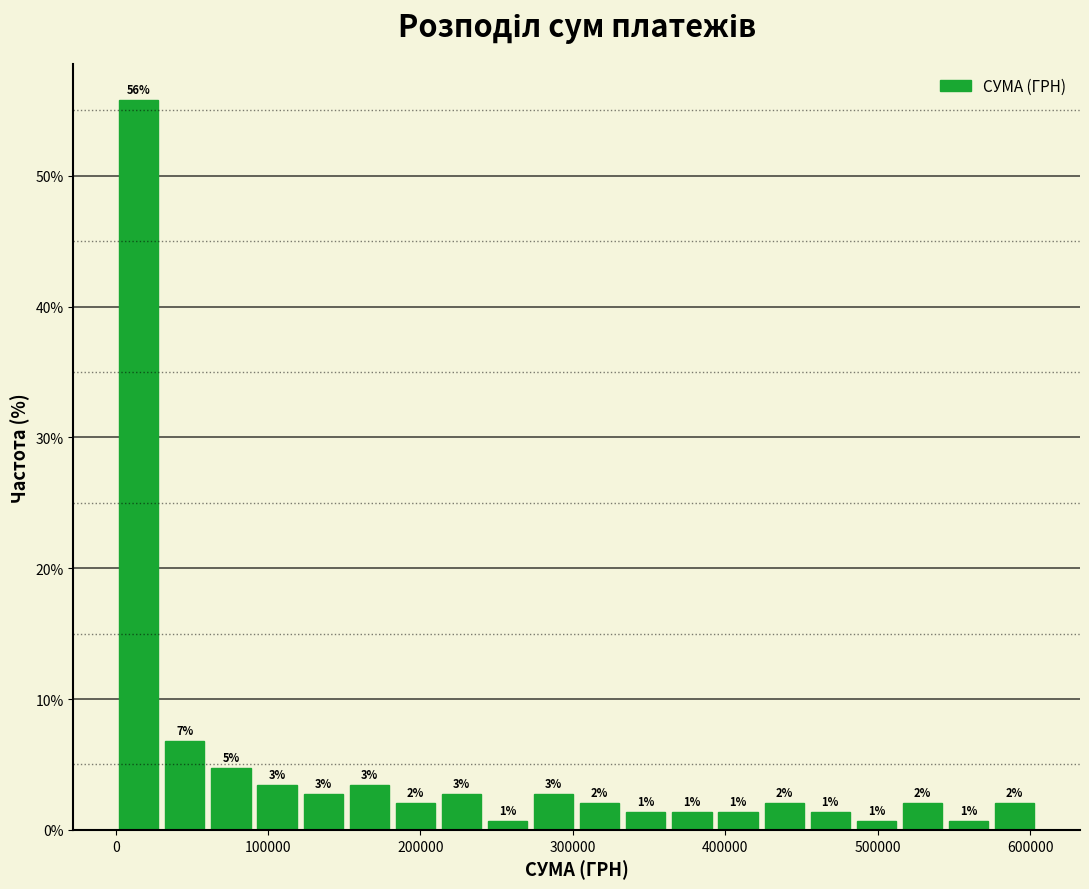

Read against the x-axis, roughly where is the centre of the tallest bar?

20000